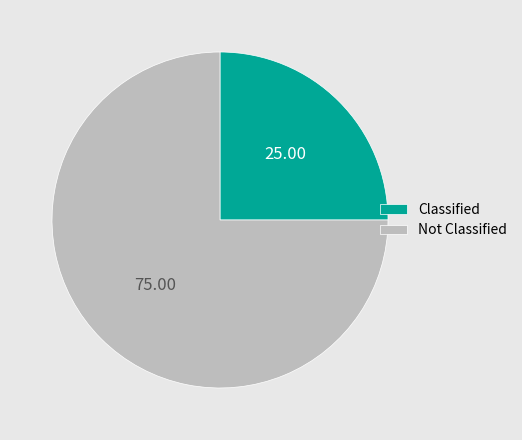

Is there a majority slice in this chart?

Yes